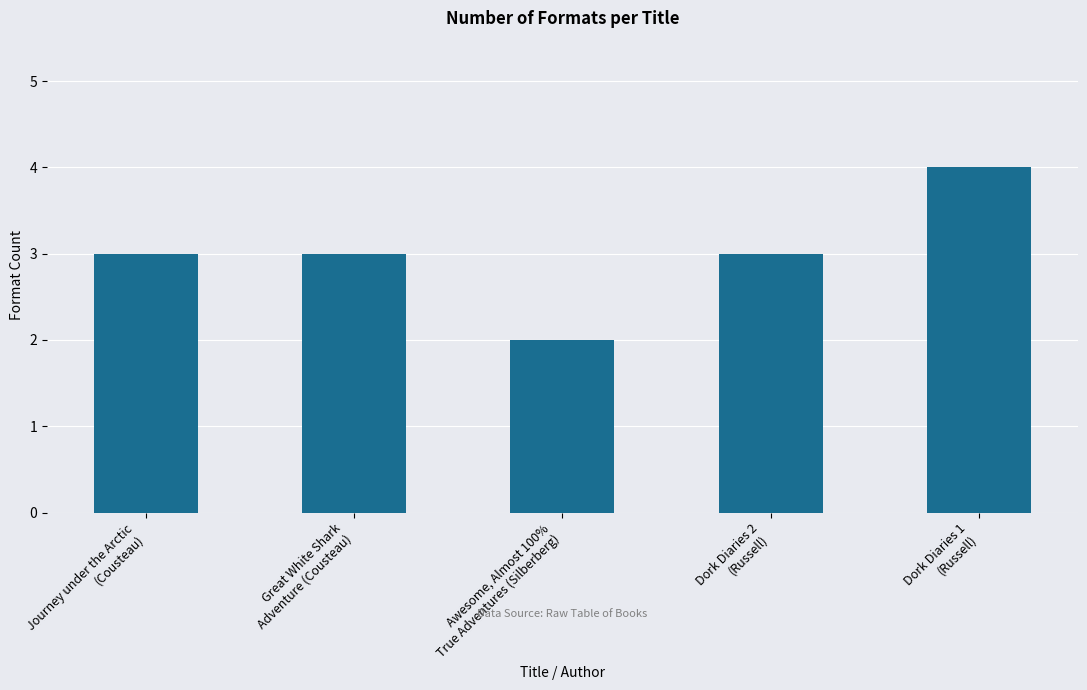

What is the ratio of the value at Dork Diaries 1
(Russell) to the value at Great White Shark
Adventure (Cousteau)?

1.3